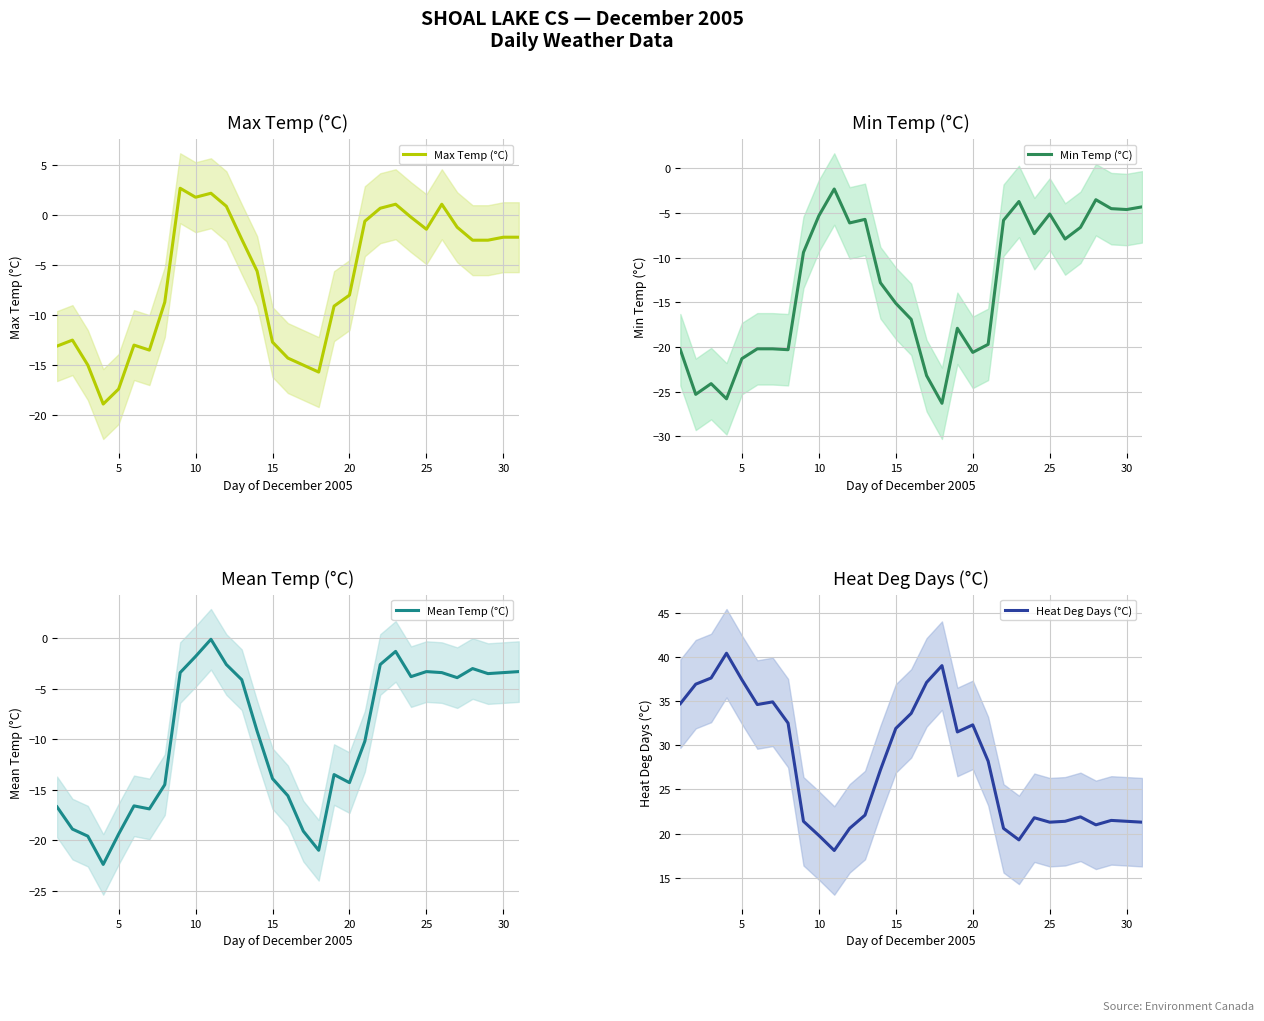

True or false: Max Temp (°C) and Mean Temp (°C) cross at least once.

False